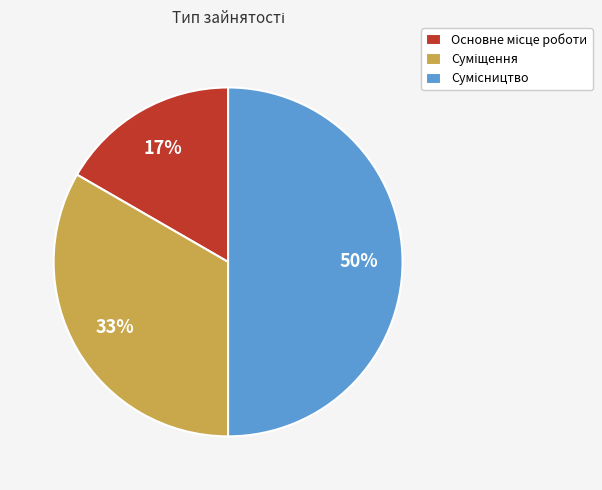

How many slices are in this pie chart?

3